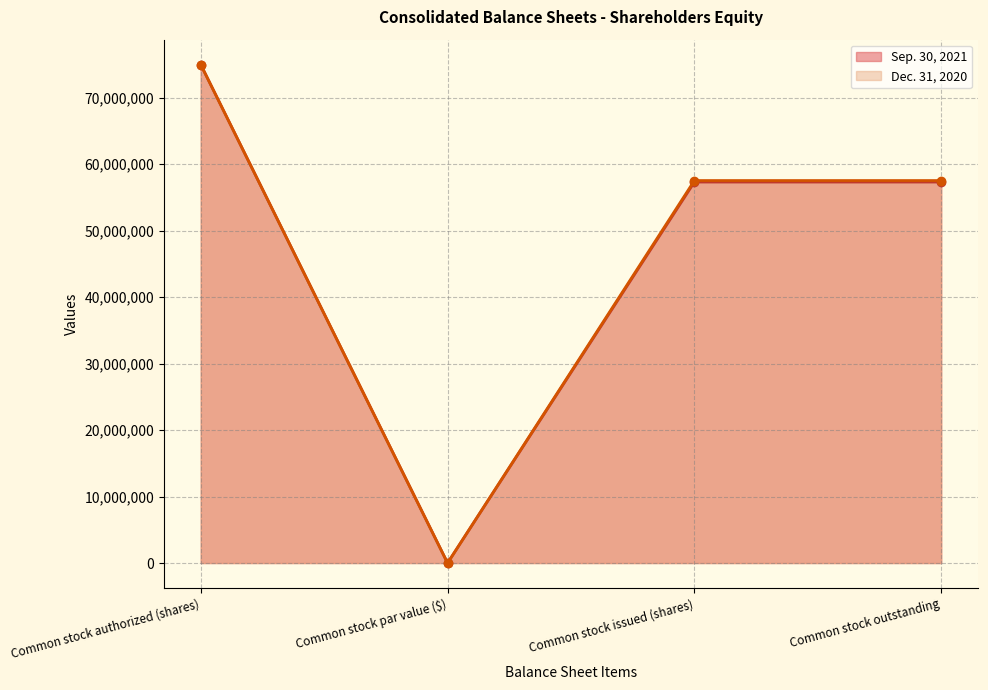

Reading left to right, transcribe all the data shown in this chart.

Sep. 30, 2021: 75000000	1	57330846	57330846
Dec. 31, 2020: 75000000	1	57550629	57550629